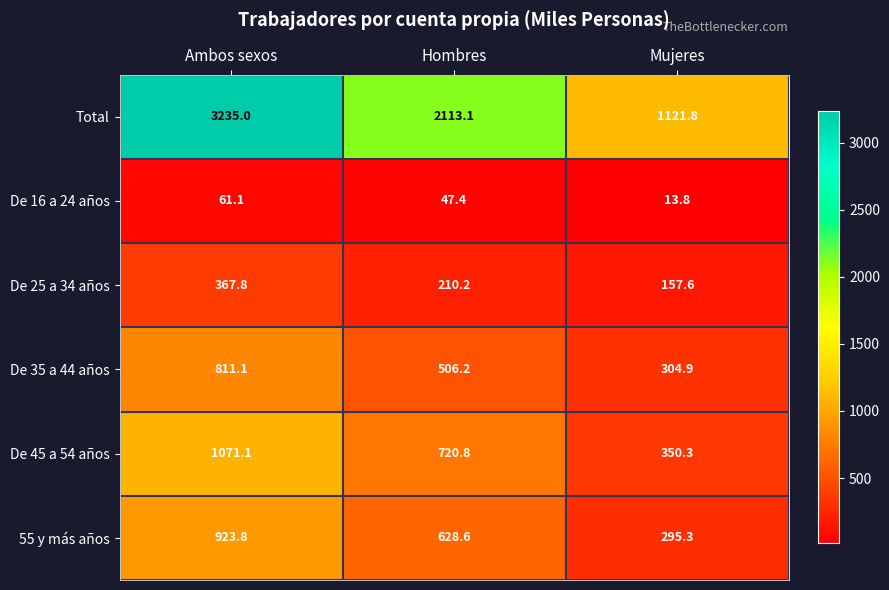

Which label corresponds to the smallest value in the chart?

Mujeres